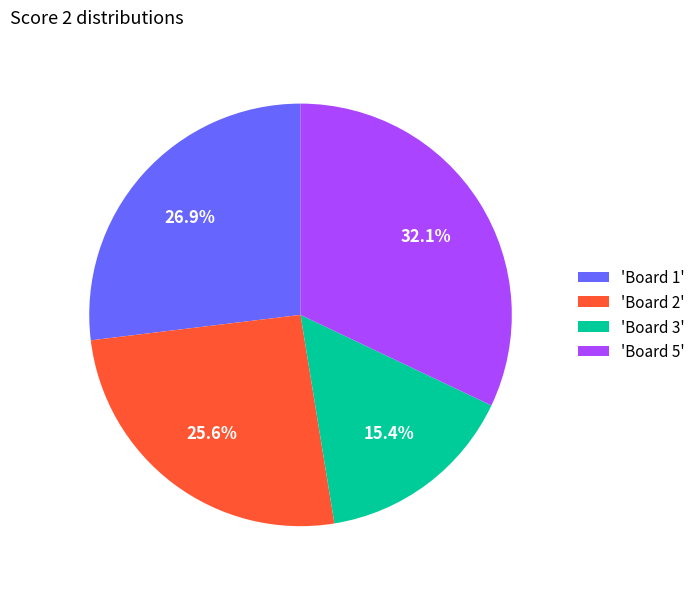

Which slice is the largest?

'Board 5'